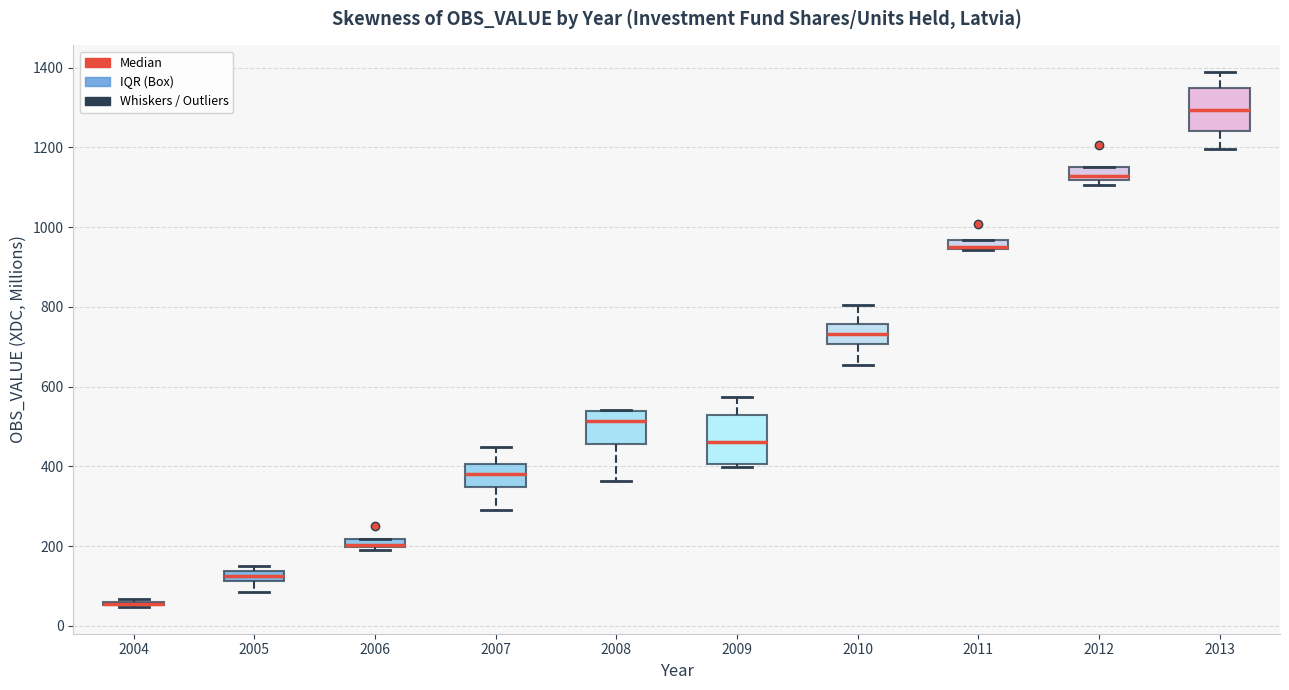

Where is the upper edge of the box at x = 2008 on the y-axis? The values are not printed on the chart, so give them approximately, as read against the axis.

540